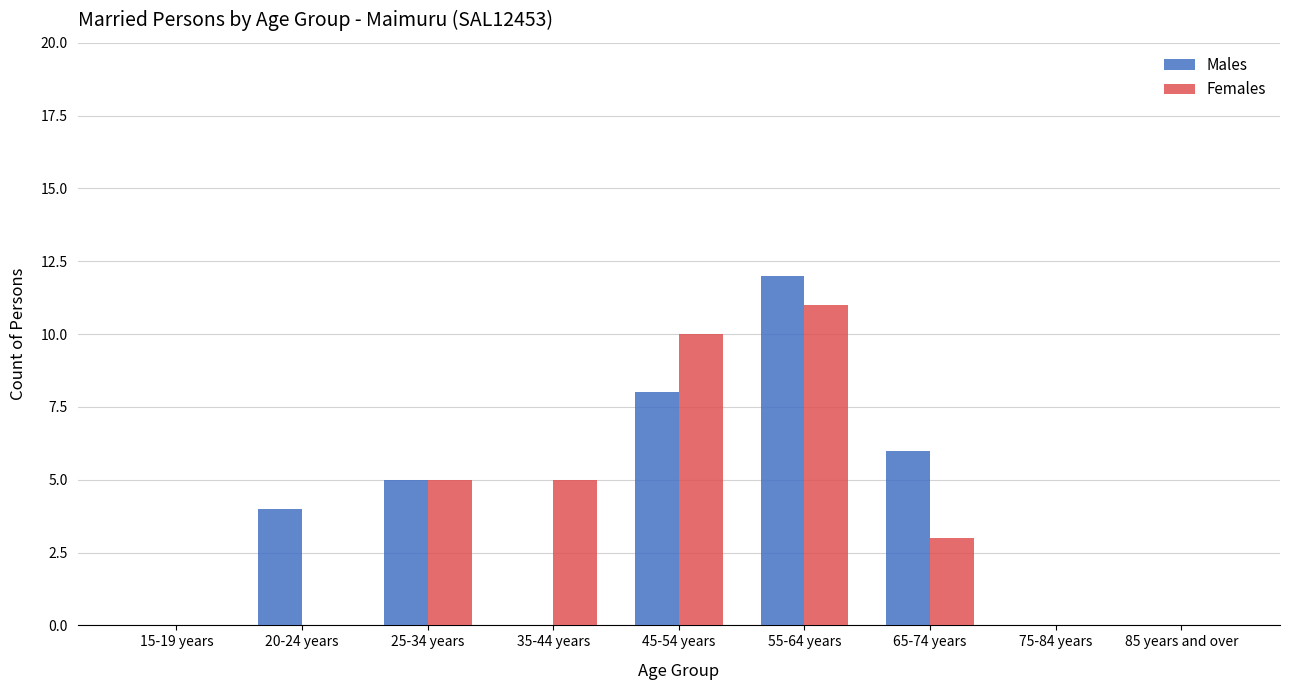

At which category is the sum across all series the highest?

55-64 years